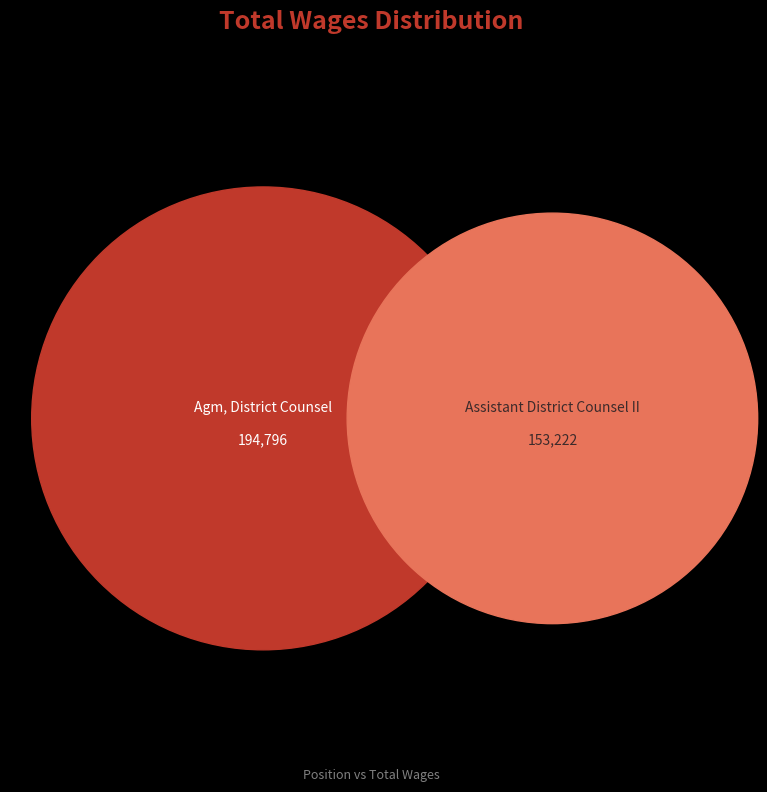

What percentage is the Assistant District Counsel II slice, to the nearest percent?

44%